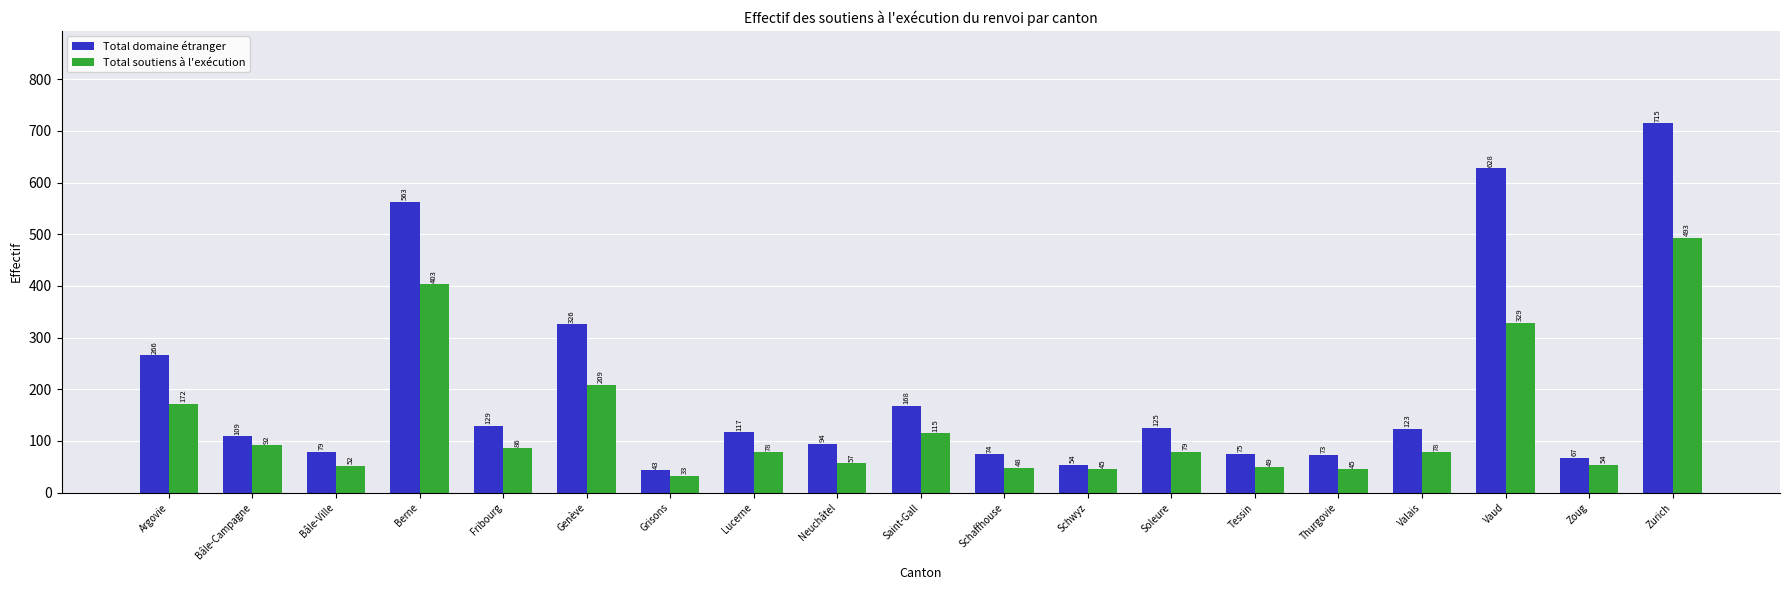

What is the spread (max minus min) of values at Vaud?

299